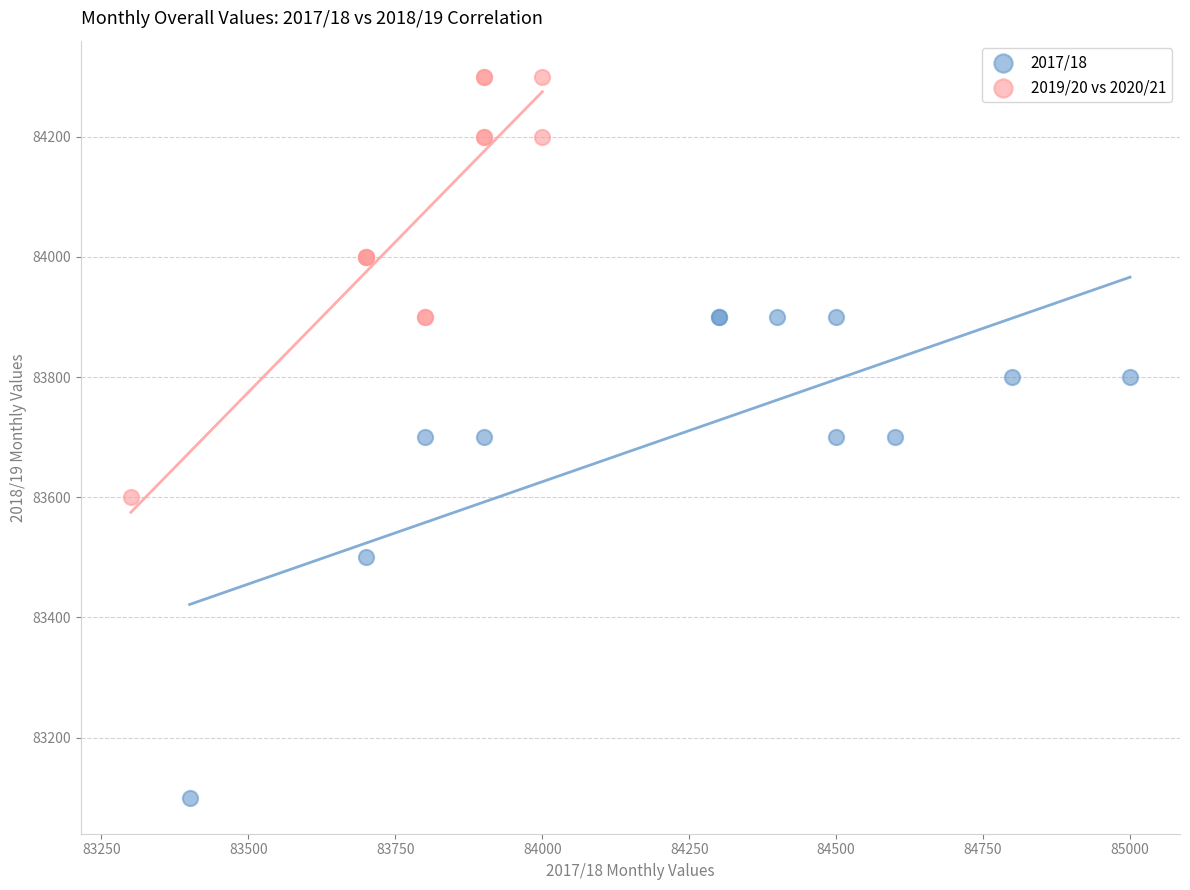

Which series contains the lowest Y value?

2017/18